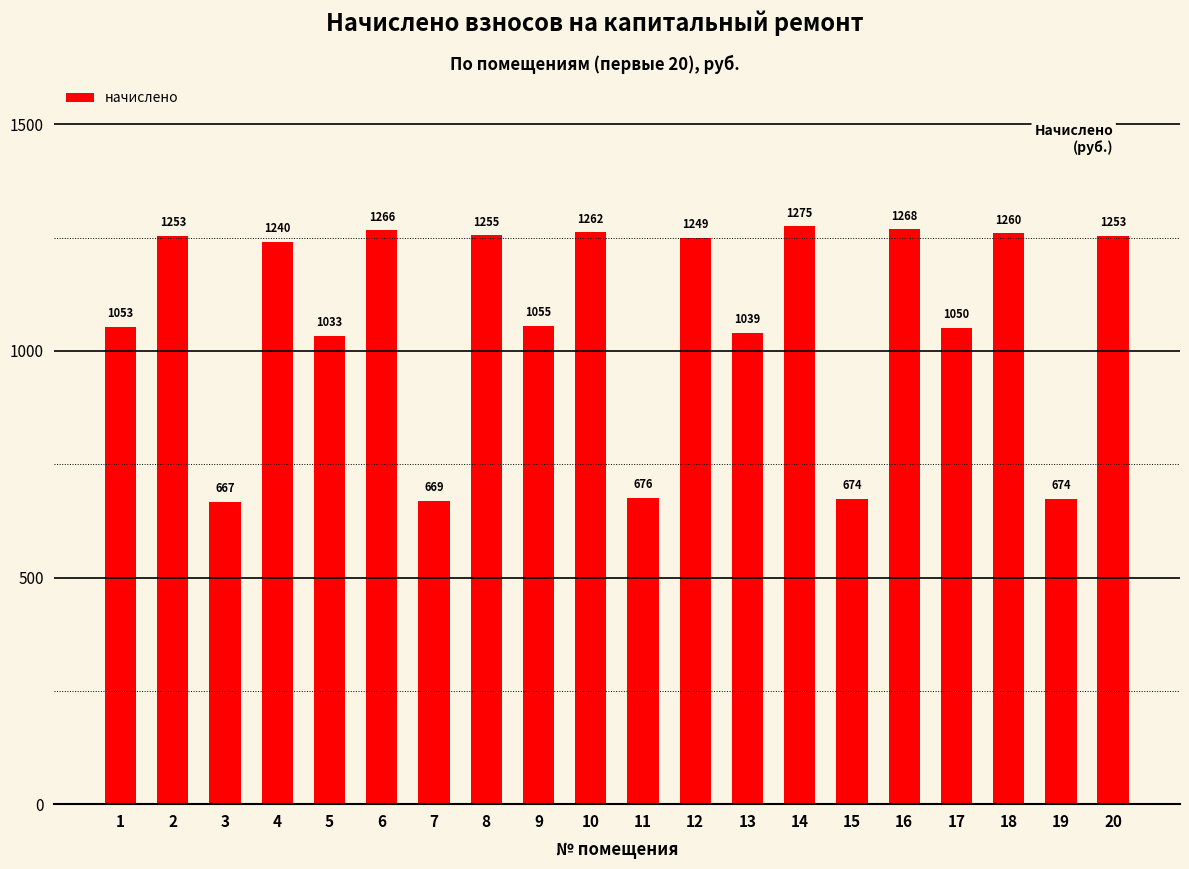

What is the sum of all values?

21170.1